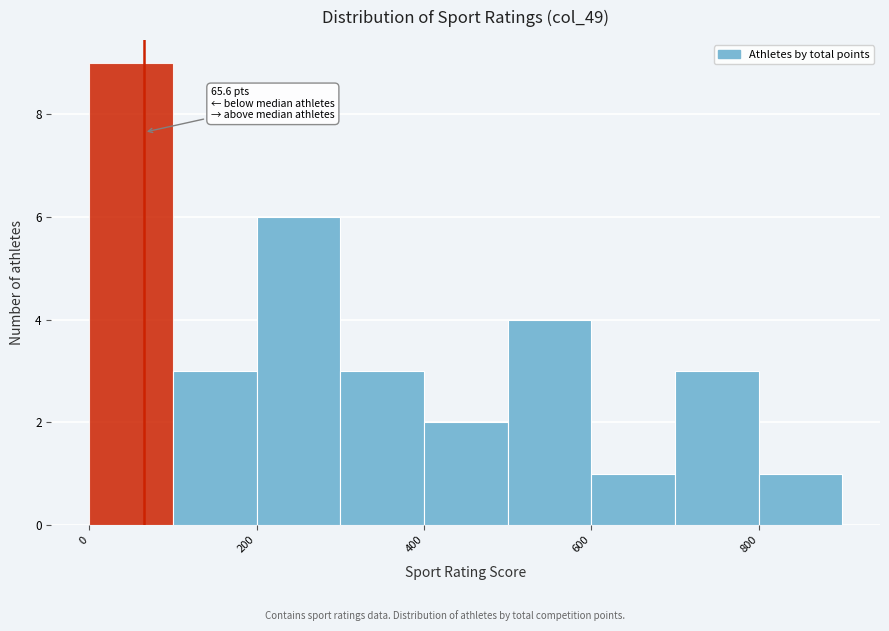

Which range on the x-axis has the tallest bar?

0 to 100